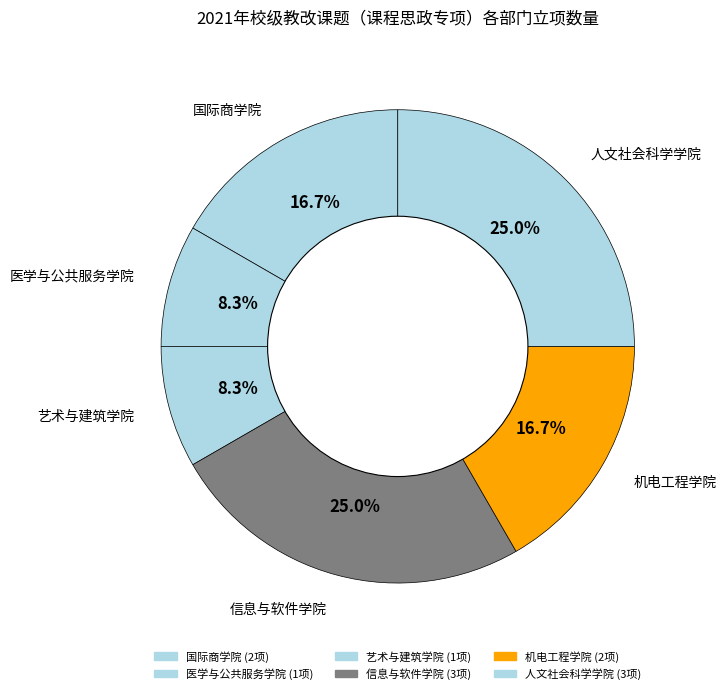

Is the sum of 医学与公共服务学院 and 艺术与建筑学院 greater than half?

No